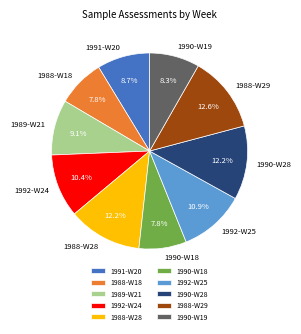

How much of the chart is everything except 1990-W18?

92.2%